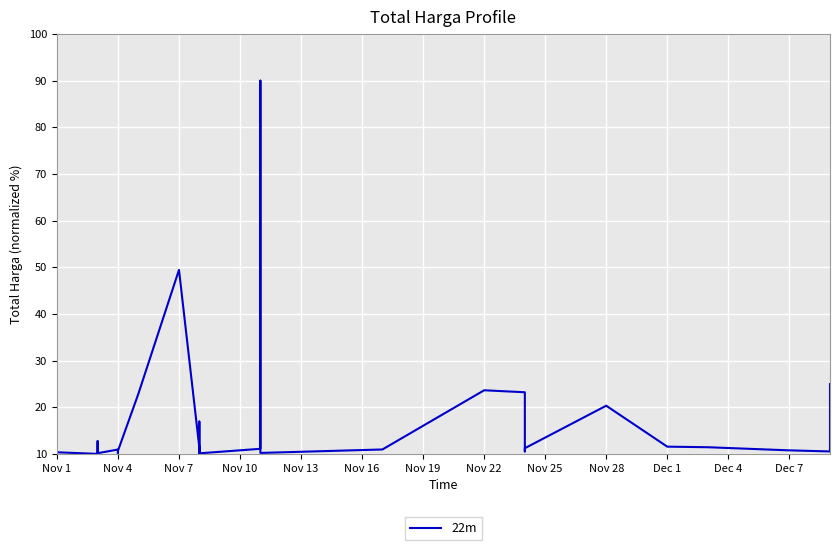

What is the maximum value shown in the chart?

90.0